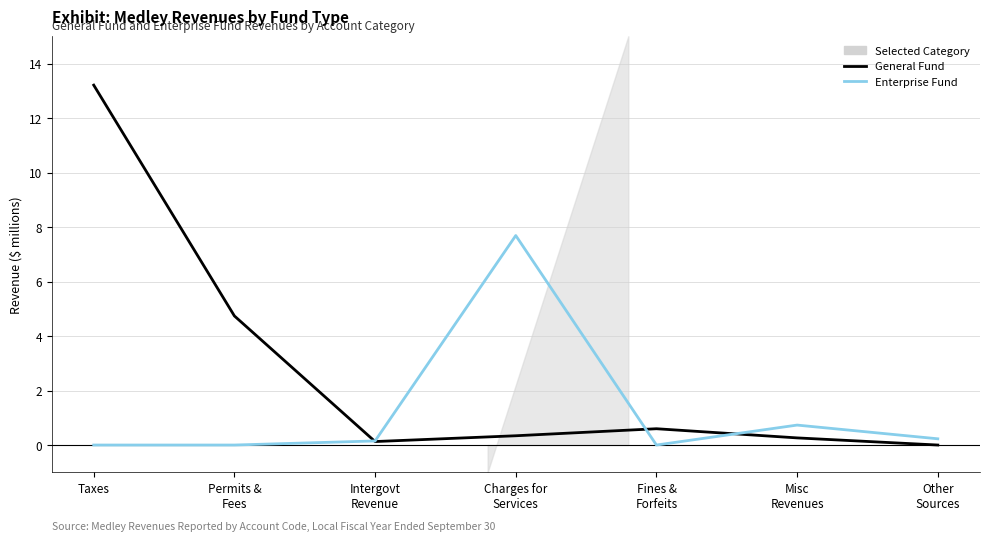

What position from the left is Permits &
Fees?

2